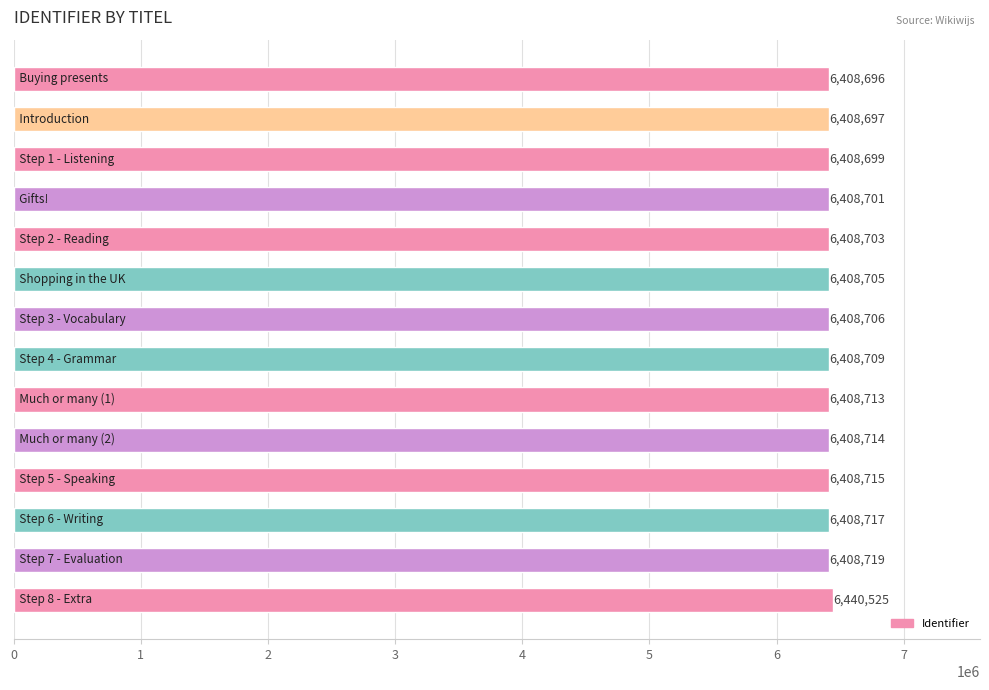

How many bars are there in total?

14